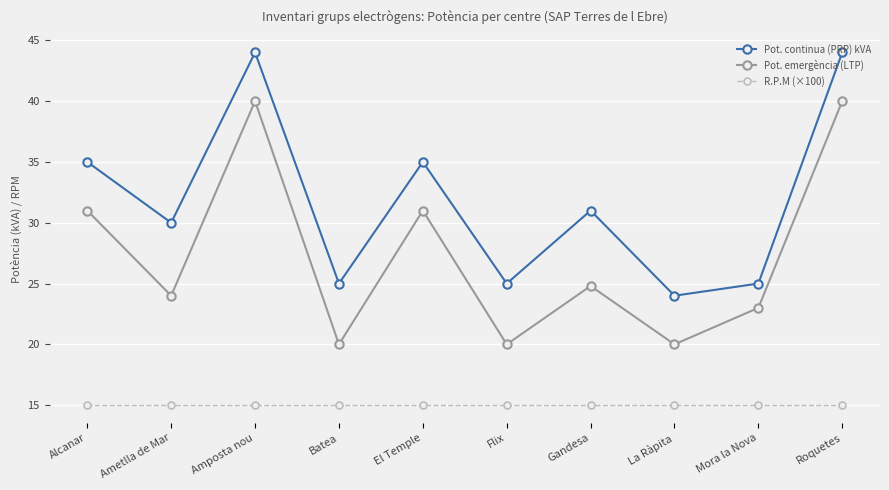

At how many categories does at least one series exceed 27?

6